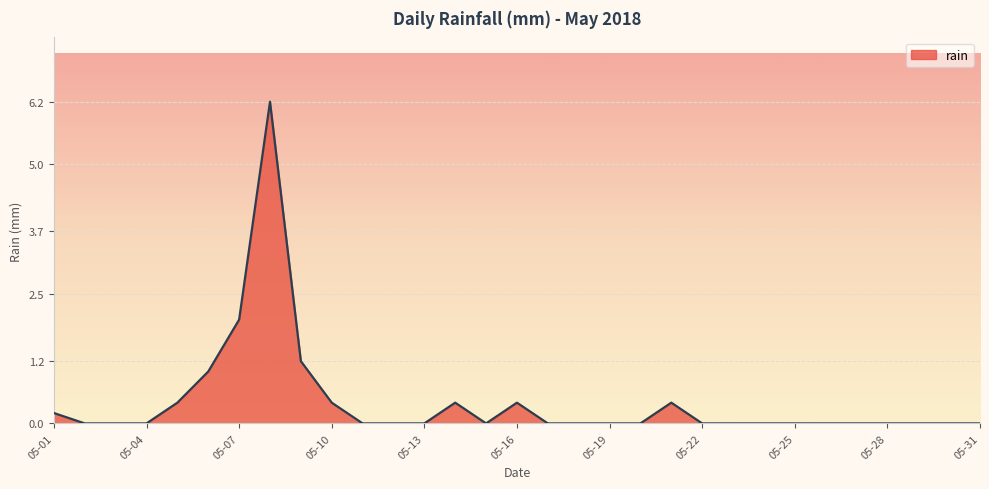

True or false: the data has more than 1 interior local peaks.

True